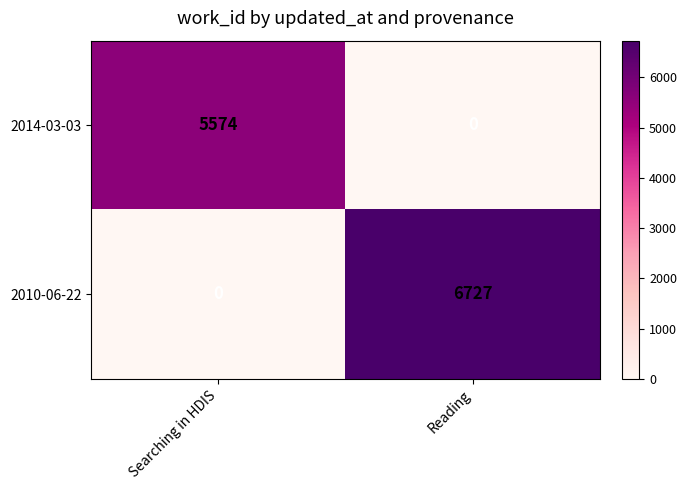

Rank the series by their maximum value, from highest to lowest.

2010-06-22, 2014-03-03